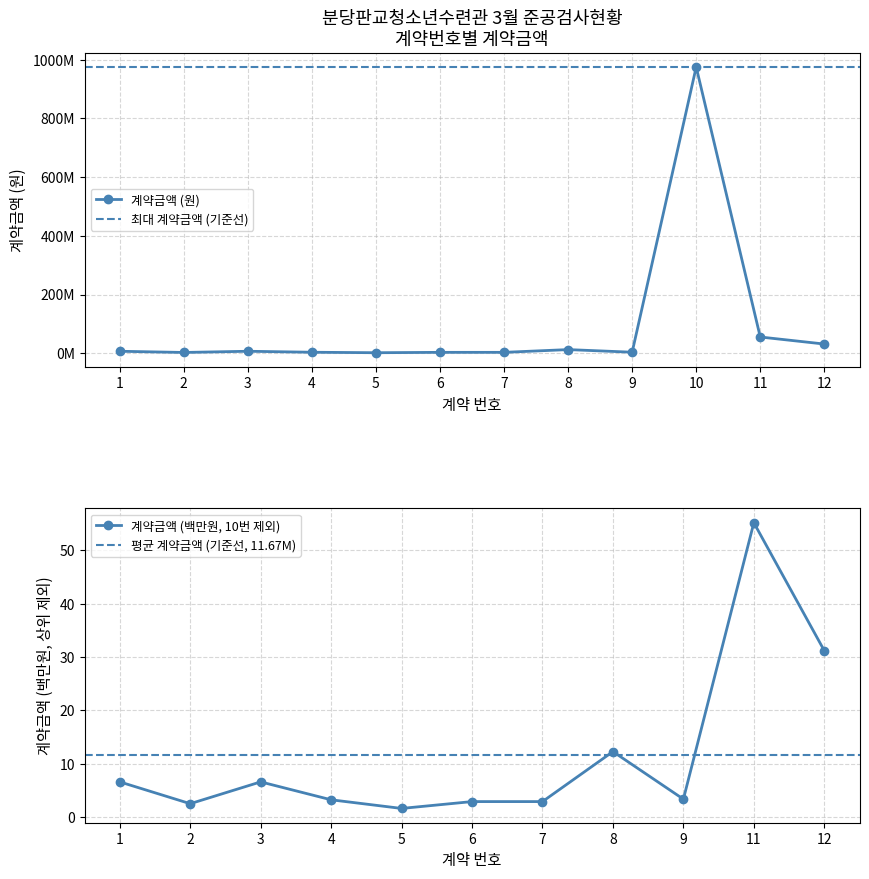

Rank the categories by value from lowest to highest.

5, 2, 6, 7, 4, 9, 1, 3, 8, 12, 11, 10